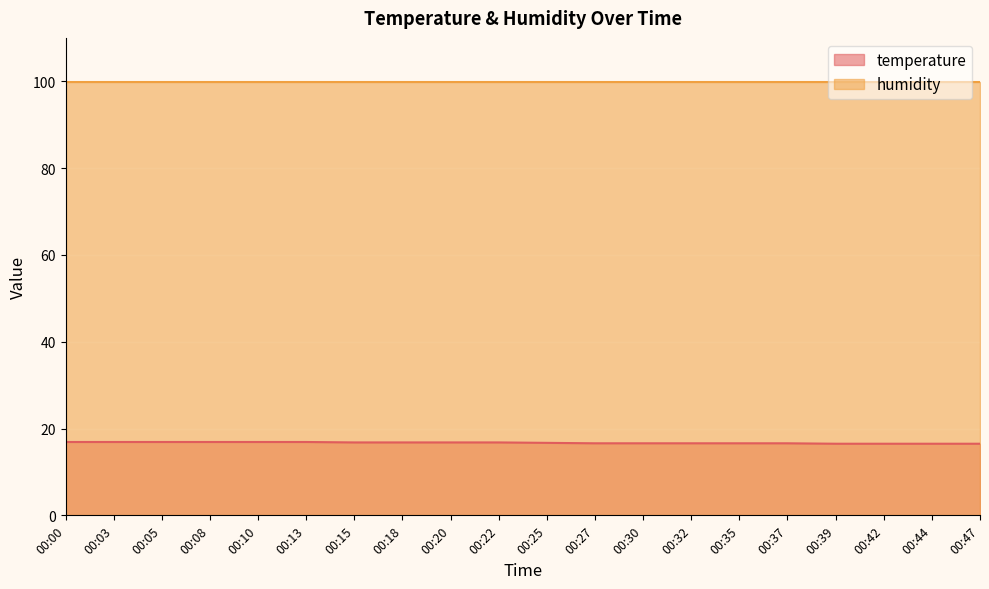

True or false: the data shows 6.5 at 00:00.

False